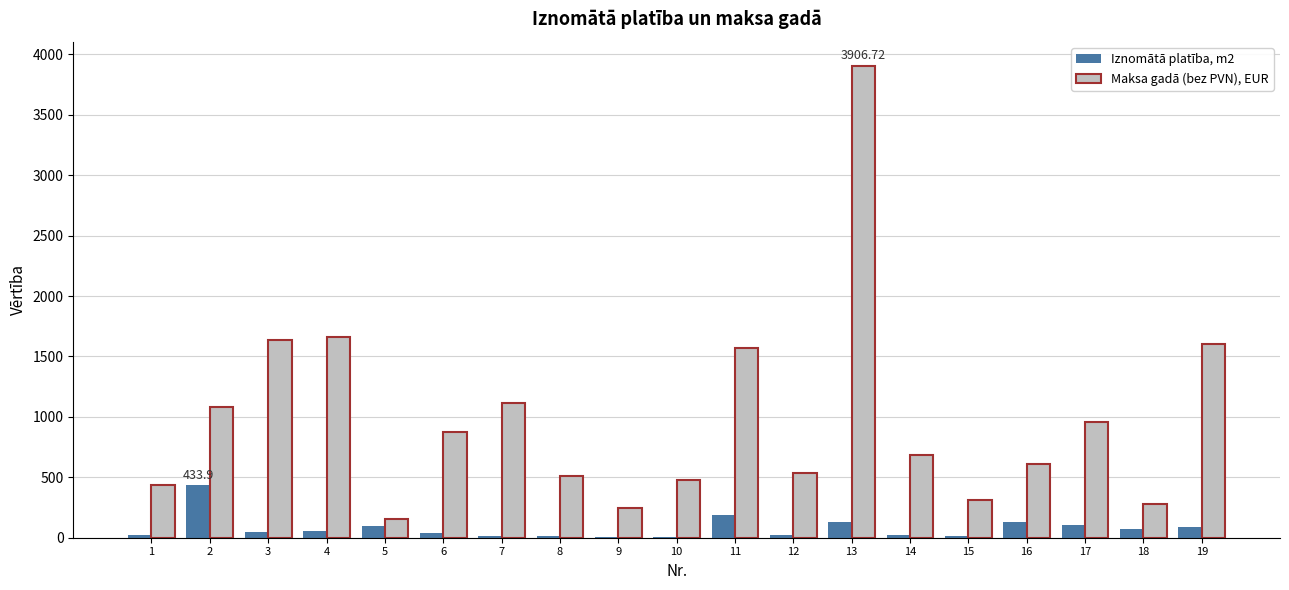

What are all the series names shown in the legend?

Iznomātā platība, m2, Maksa gadā (bez PVN), EUR